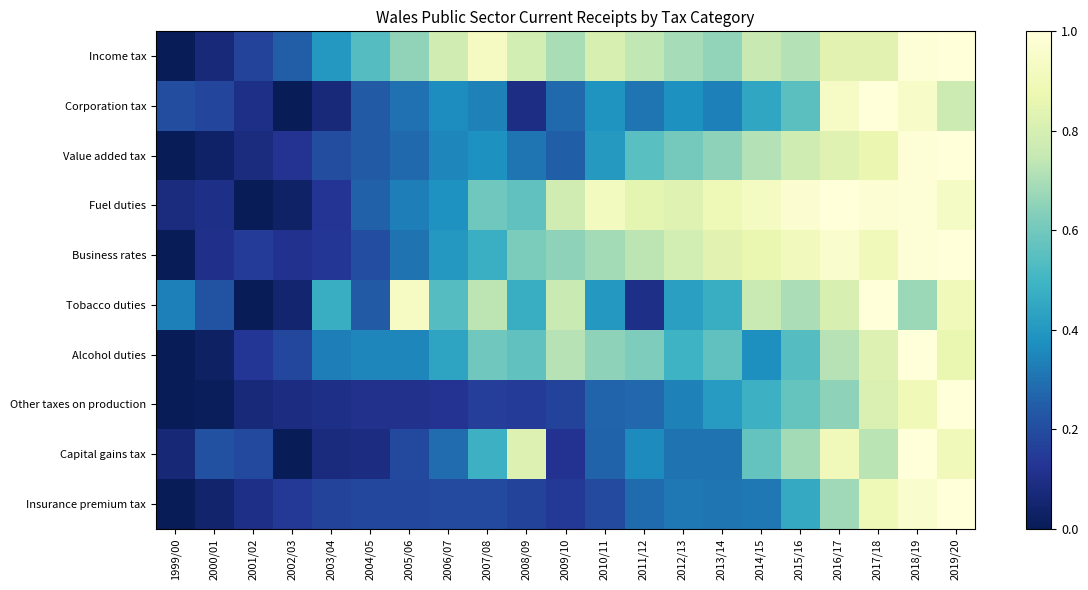

Which category has the lowest value across all series?

1999/00